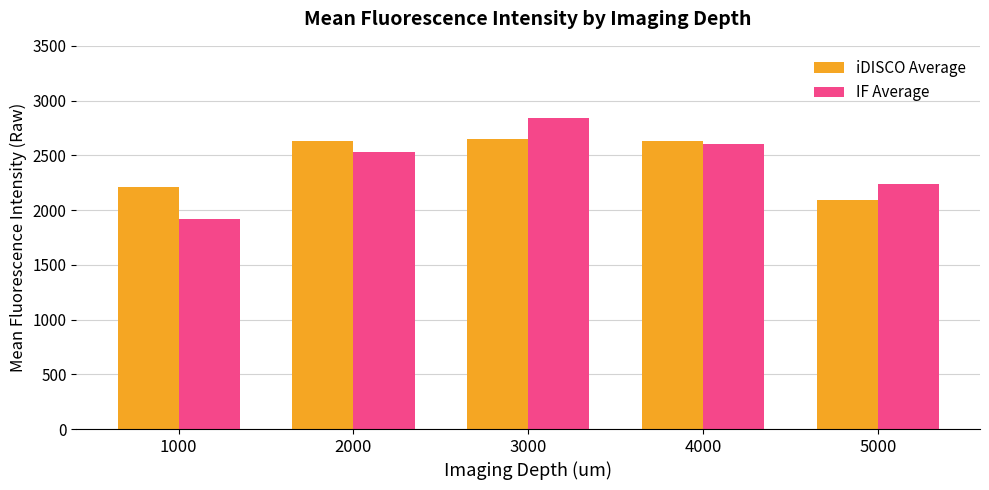

What is the greatest value displayed?

2842.1